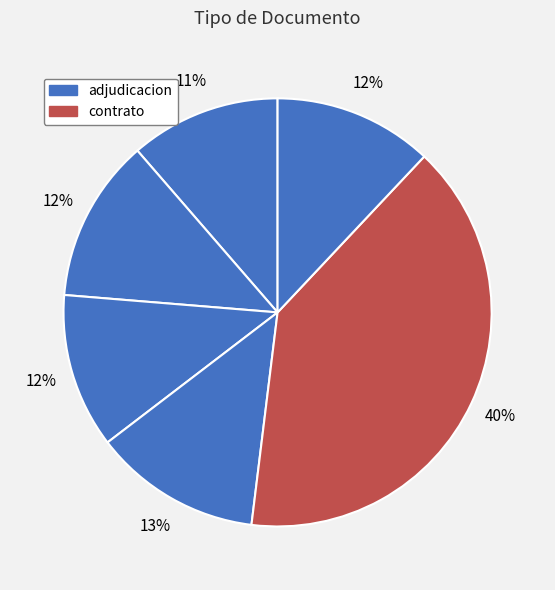

To the nearest percent, what is the difference between the largest and smallest slice percentages?

29%